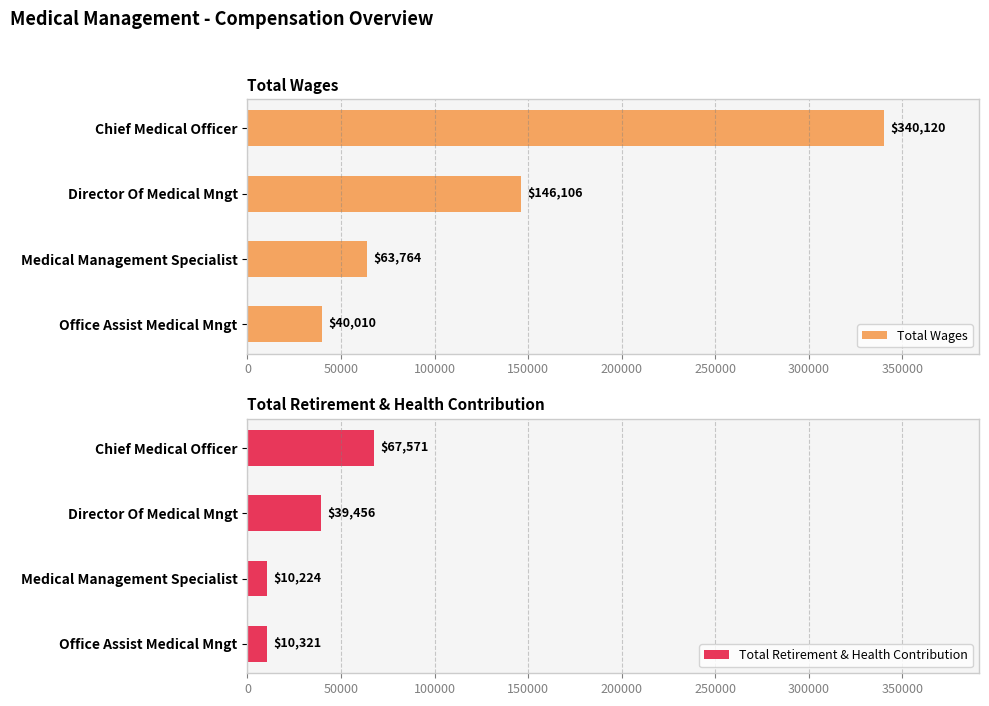

Is it true that Total Wages equals 26975 at Office Assist Medical Mngt?

False